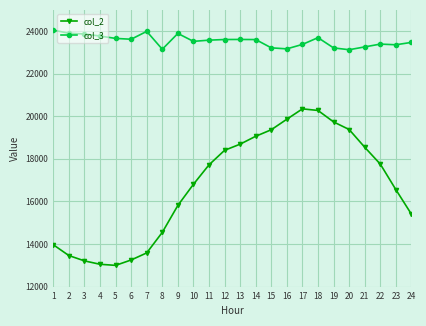

What are all the series names shown in the legend?

col_2, col_3